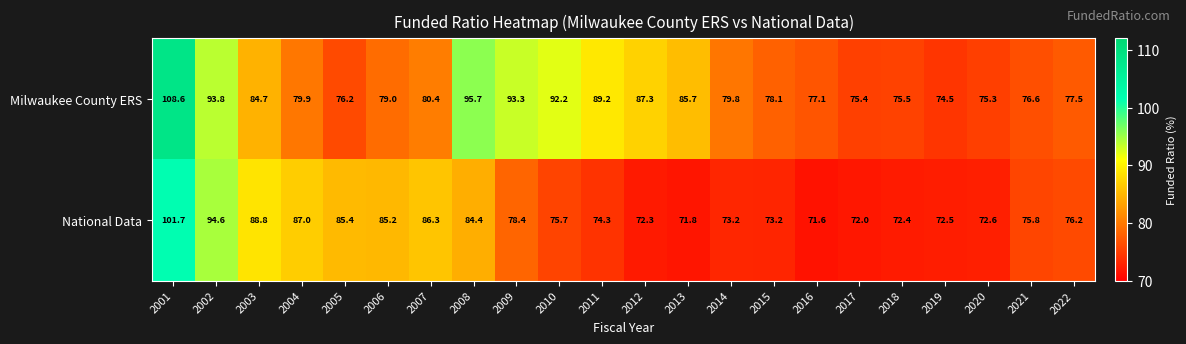

Which category has the lowest value in the Milwaukee County ERS series?

2019